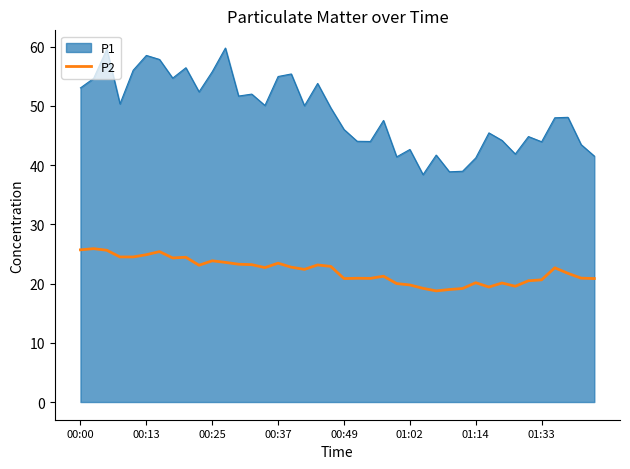

What is the greatest value displayed?

59.8